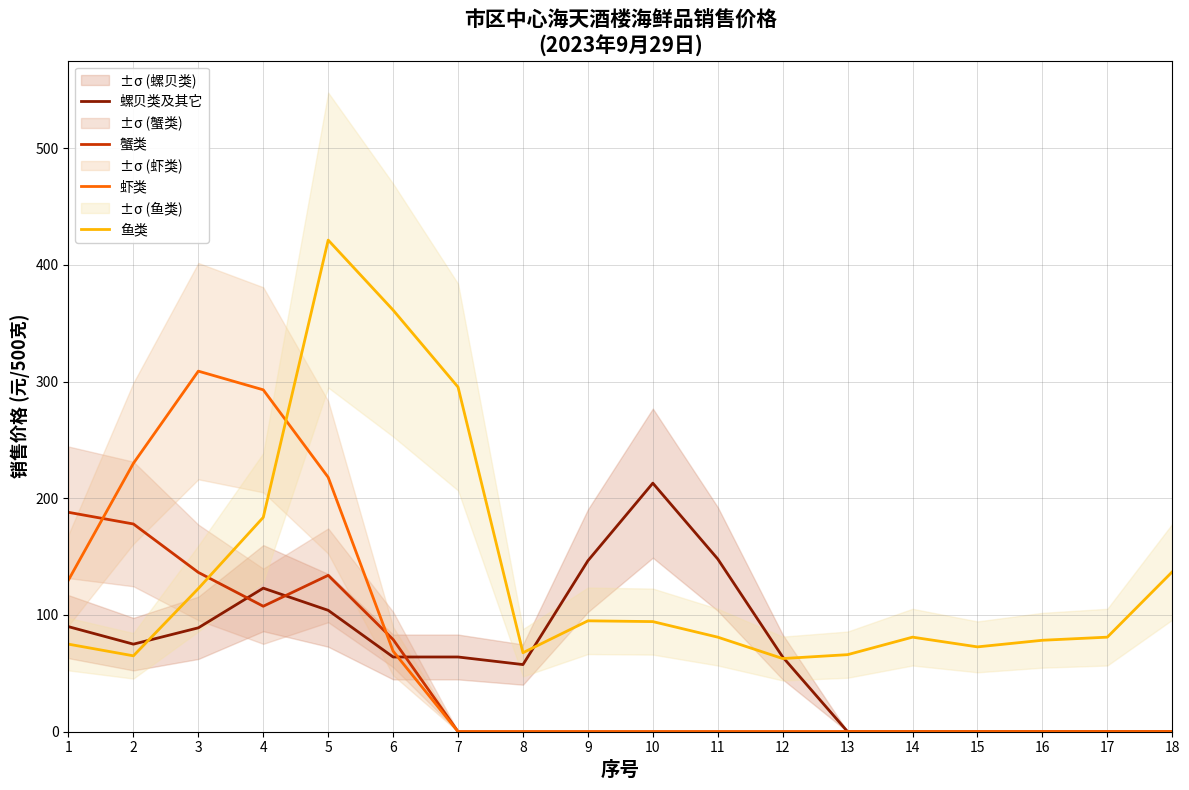

Which category has the highest value in the 虾类 series?

3